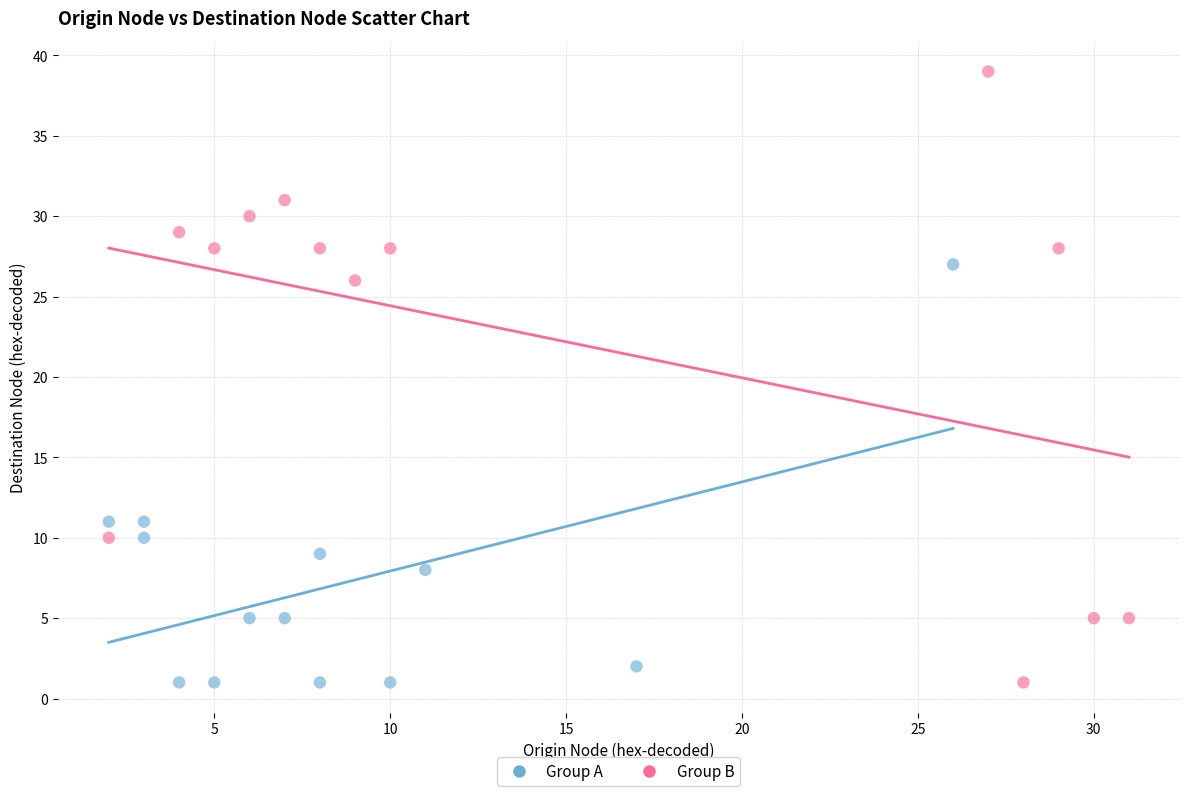

Which series reaches the maximum Y coordinate?

Group B